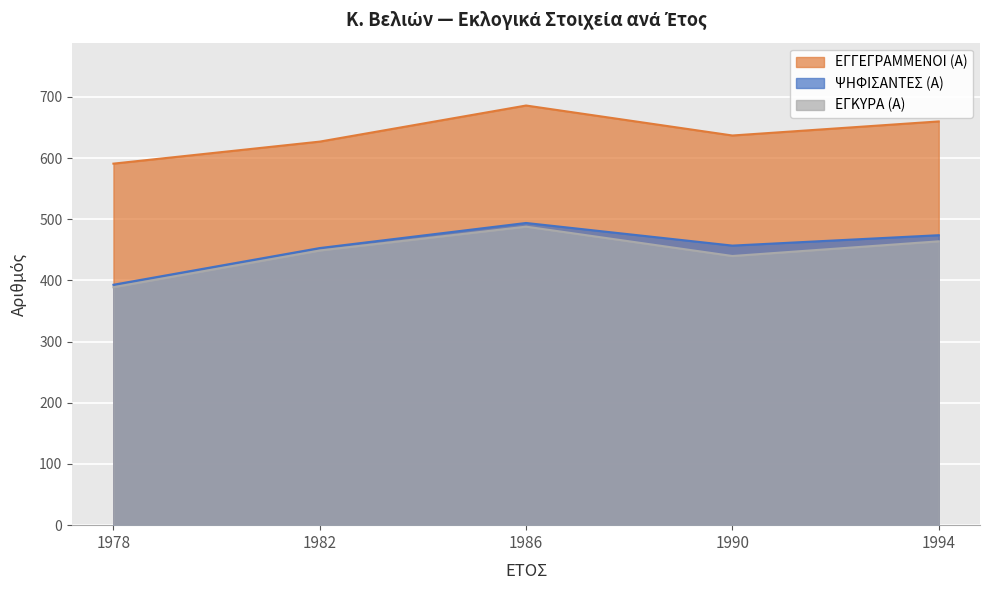

What is the smallest value displayed?

389